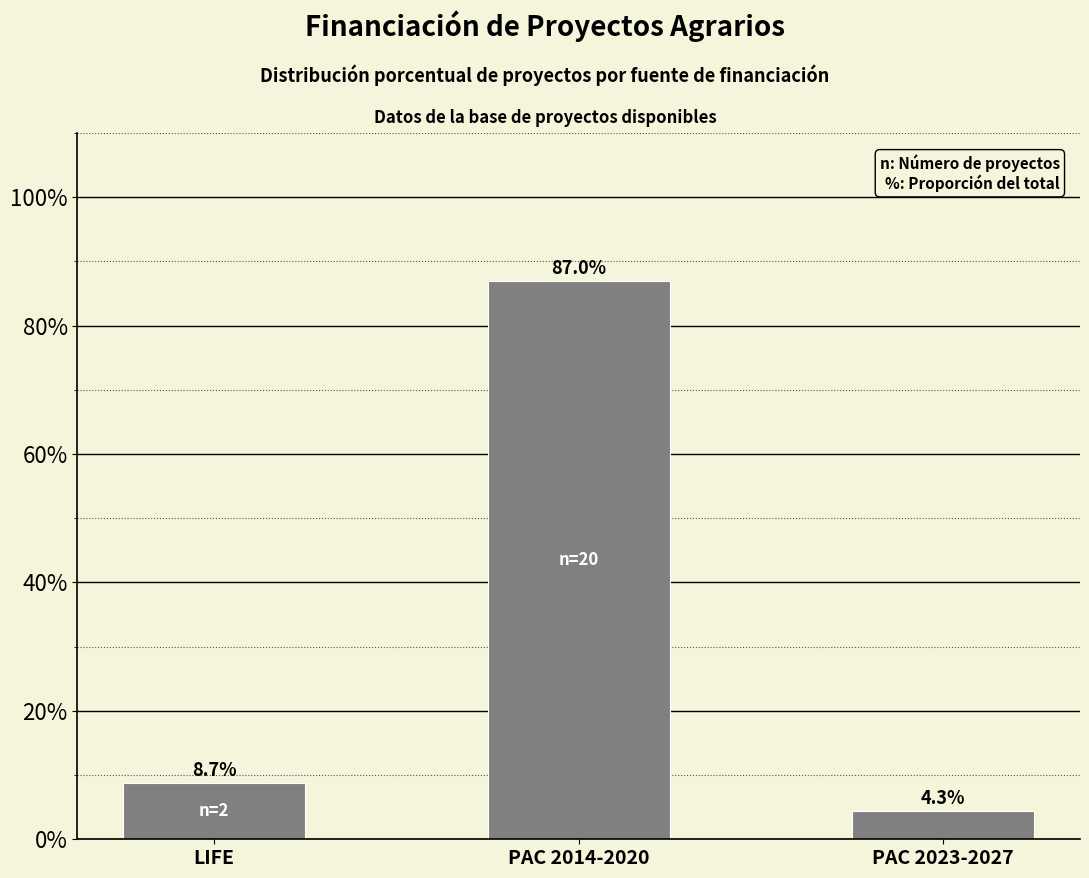

The chart shows a value of 8.7 at LIFE. True or false?

True